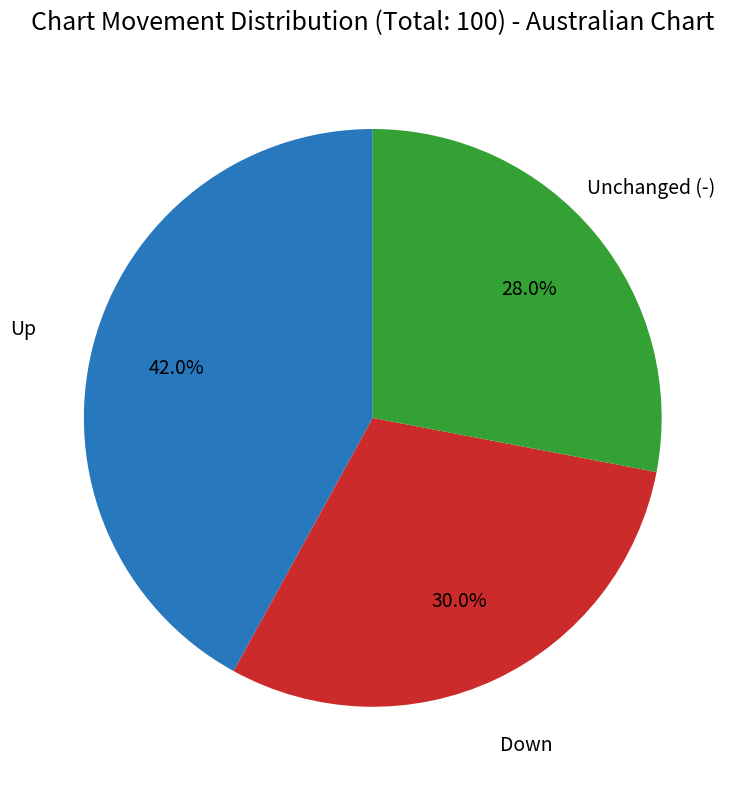

To the nearest percent, what is the average slice percentage?

33%